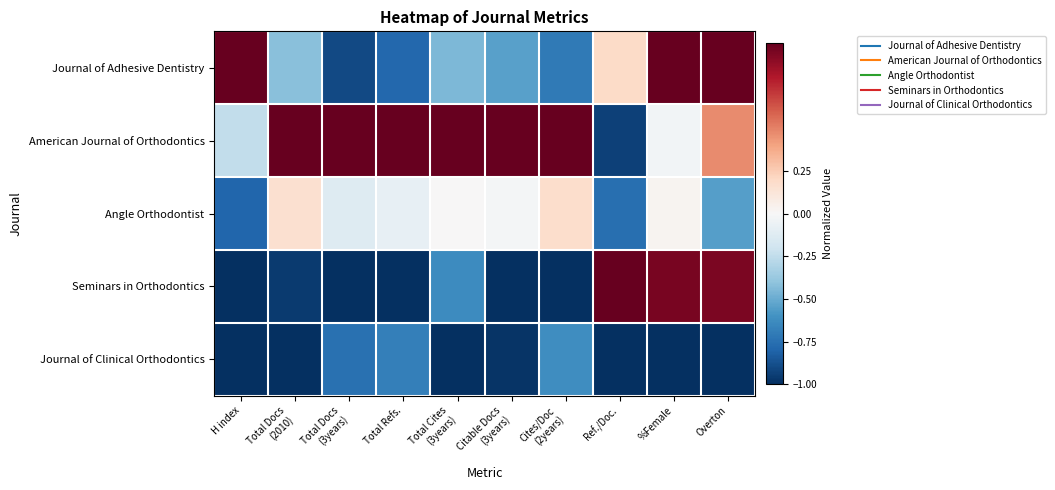

Reading left to right, list all the values displayed in this chart.

Journal of Adhesive Dentistry: H index=1.0	Total Docs
(2010)=-0.4	Total Docs
(3years)=-0.9	Total Refs.=-0.8	Total Cites
(3years)=-0.4	Citable Docs
(3years)=-0.5	Cites/Doc
(2years)=-0.7	Ref./Doc.=0.2	%Female=1.0	Overton=1.0
American Journal of Orthodontics: H index=-0.2	Total Docs
(2010)=1.0	Total Docs
(3years)=1.0	Total Refs.=1.0	Total Cites
(3years)=1.0	Citable Docs
(3years)=1.0	Cites/Doc
(2years)=1.0	Ref./Doc.=-0.9	%Female=-0.0	Overton=0.5
Angle Orthodontist: H index=-0.8	Total Docs
(2010)=0.2	Total Docs
(3years)=-0.1	Total Refs.=-0.1	Total Cites
(3years)=0.0	Citable Docs
(3years)=-0.0	Cites/Doc
(2years)=0.2	Ref./Doc.=-0.8	%Female=0.0	Overton=-0.6
Seminars in Orthodontics: H index=-1.0	Total Docs
(2010)=-1.0	Total Docs
(3years)=-1.0	Total Refs.=-1.0	Total Cites
(3years)=-0.6	Citable Docs
(3years)=-1.0	Cites/Doc
(2years)=-1.0	Ref./Doc.=1.0	%Female=1.0	Overton=0.9
Journal of Clinical Orthodontics: H index=-1.0	Total Docs
(2010)=-1.0	Total Docs
(3years)=-0.7	Total Refs.=-0.7	Total Cites
(3years)=-1.0	Citable Docs
(3years)=-1.0	Cites/Doc
(2years)=-0.6	Ref./Doc.=-1.0	%Female=-1.0	Overton=-1.0